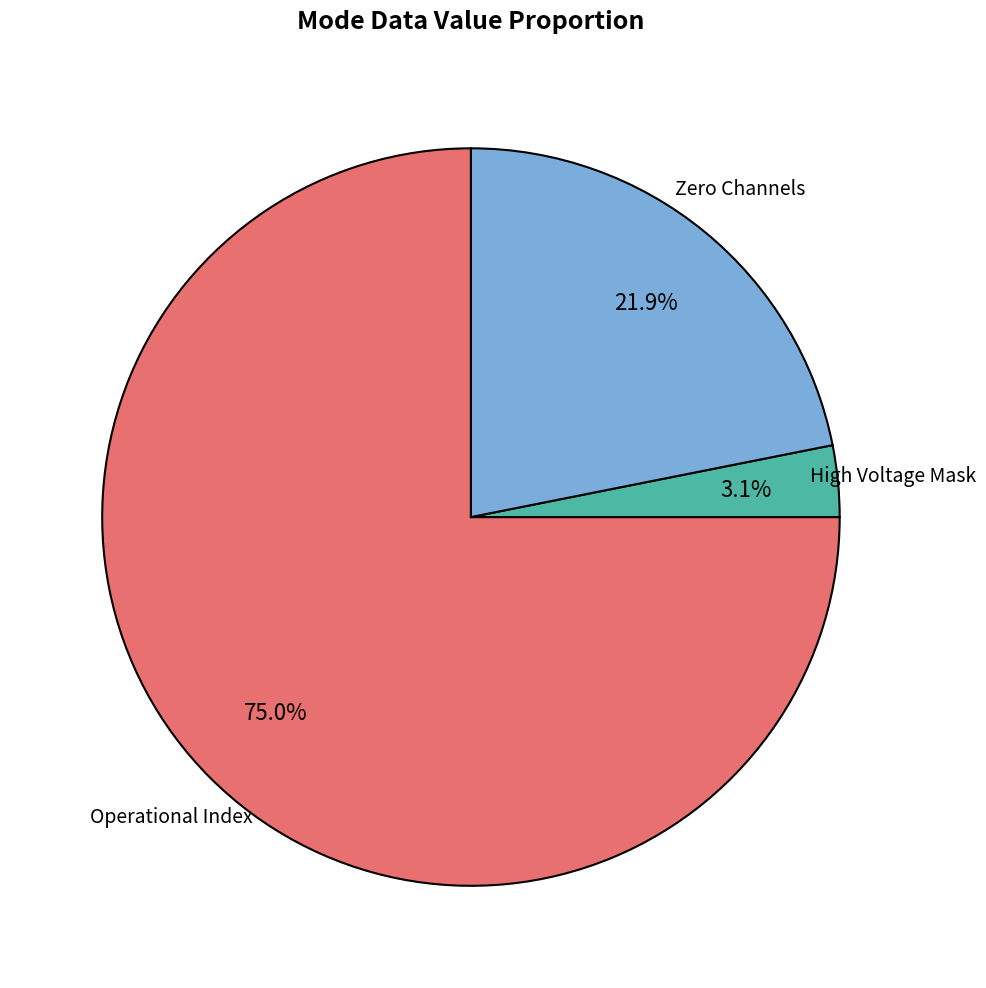

Is there any slice that represents more than half of the pie?

Yes